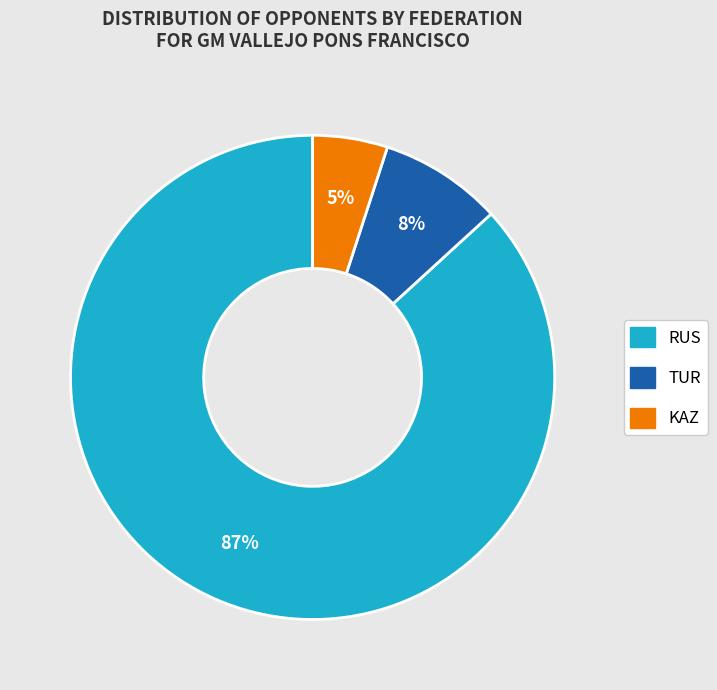

Which slice is the largest?

RUS